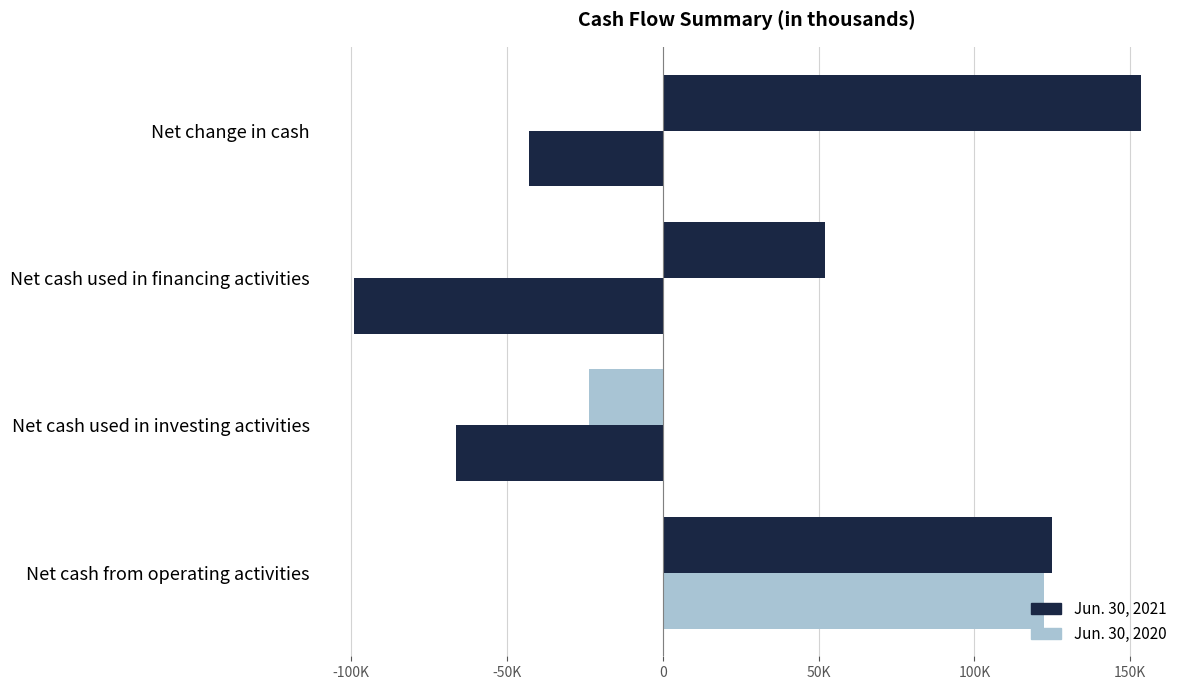

Which series has the largest total across all categories?

Jun. 30, 2021